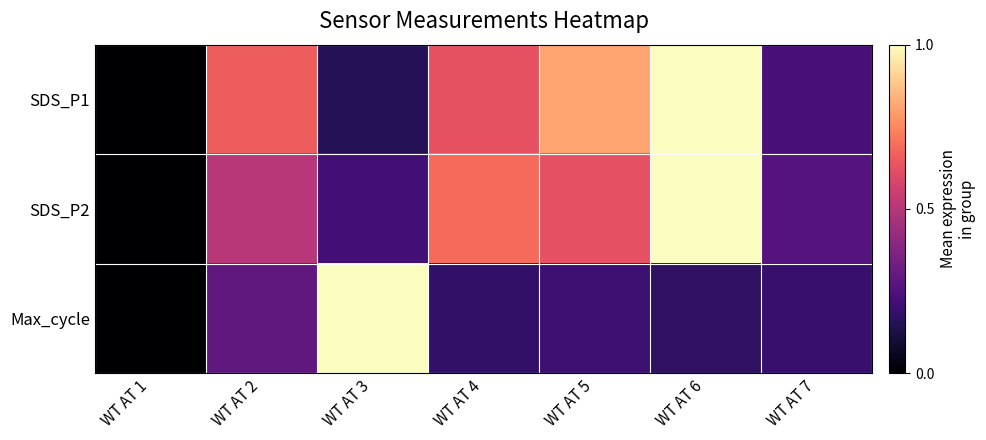

Which series has the largest total across all categories?

SDS_P1